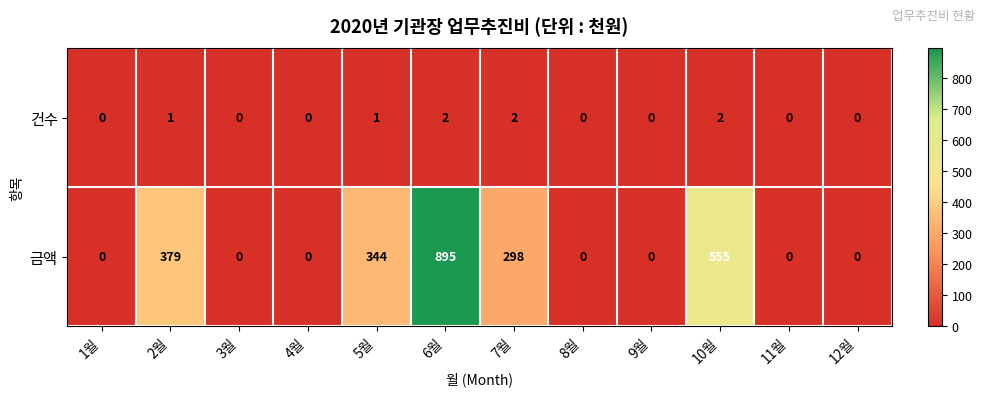

What is the total value across all series at 10월?

557